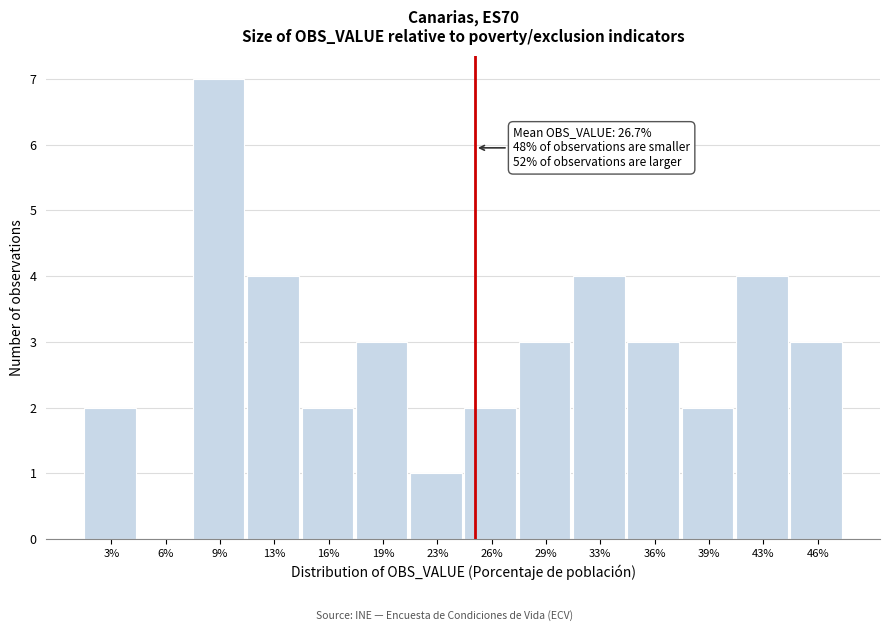

Reading right to left, list all the values displayed in this chart.

46%=3	43%=4	39%=2	36%=3	33%=4	29%=3	26%=2	23%=1	19%=3	16%=2	13%=4	9%=7	6%=0	3%=2